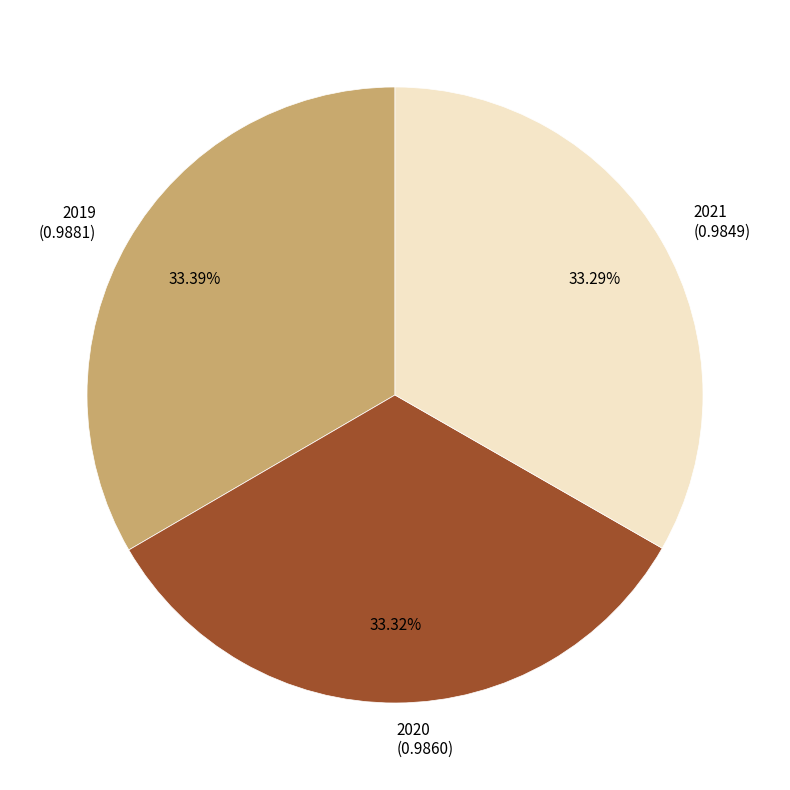

What percentage is the 2020 slice, to the nearest percent?

33%